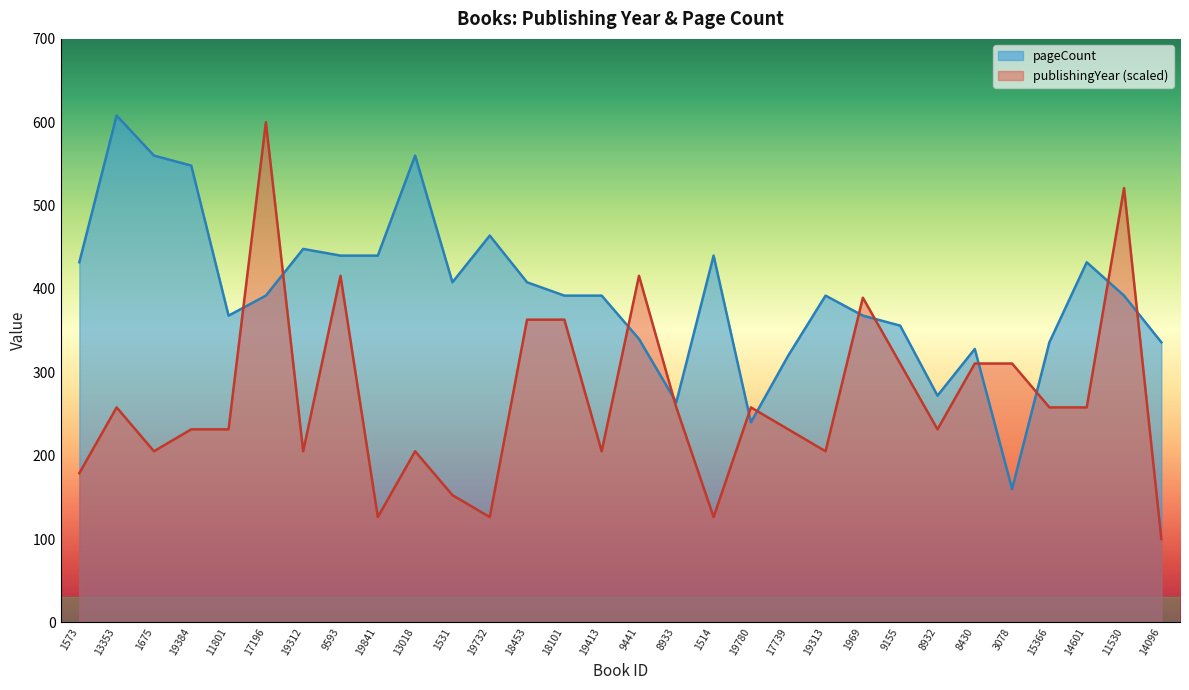

At which label does publishingYear reach its peak?

17196